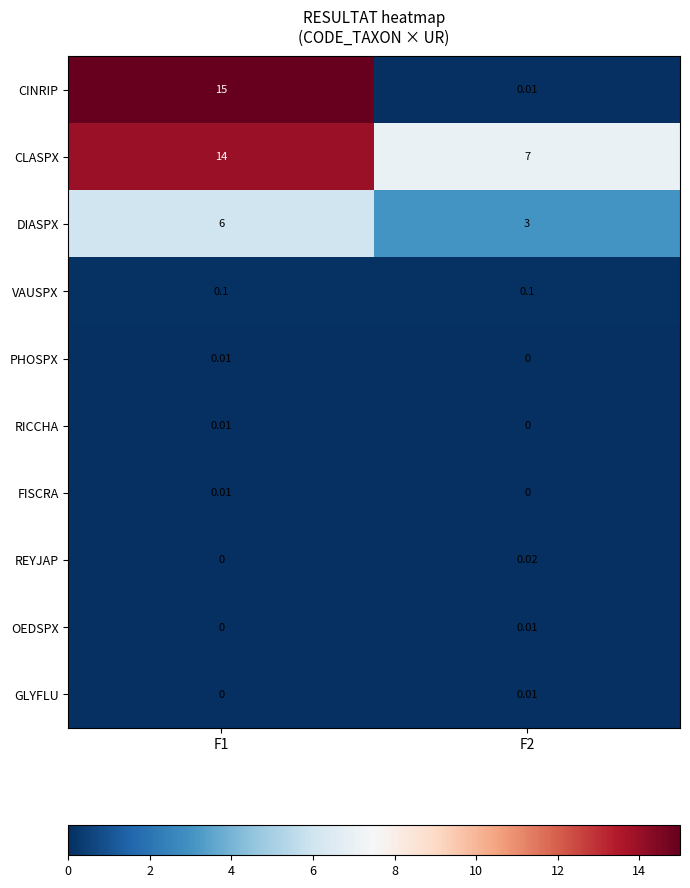

Which series has the largest range (max minus min)?

CINRIP